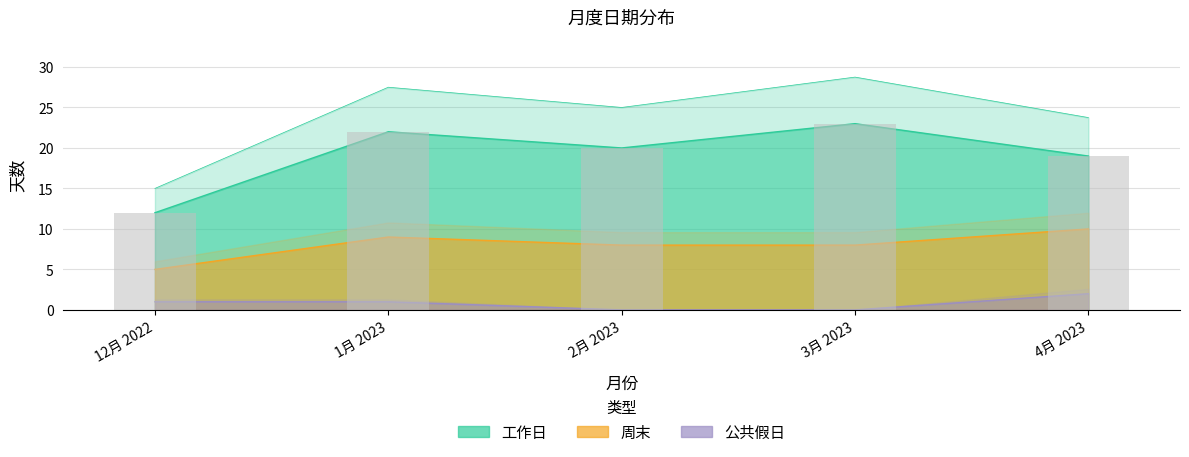

Is it true that 公共假日 equals 2 at 1月 2023?

False